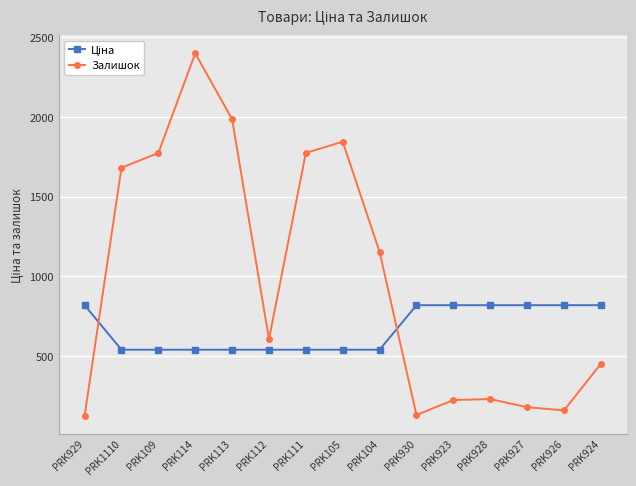

What is the total value across all series at PRK929?

943.5